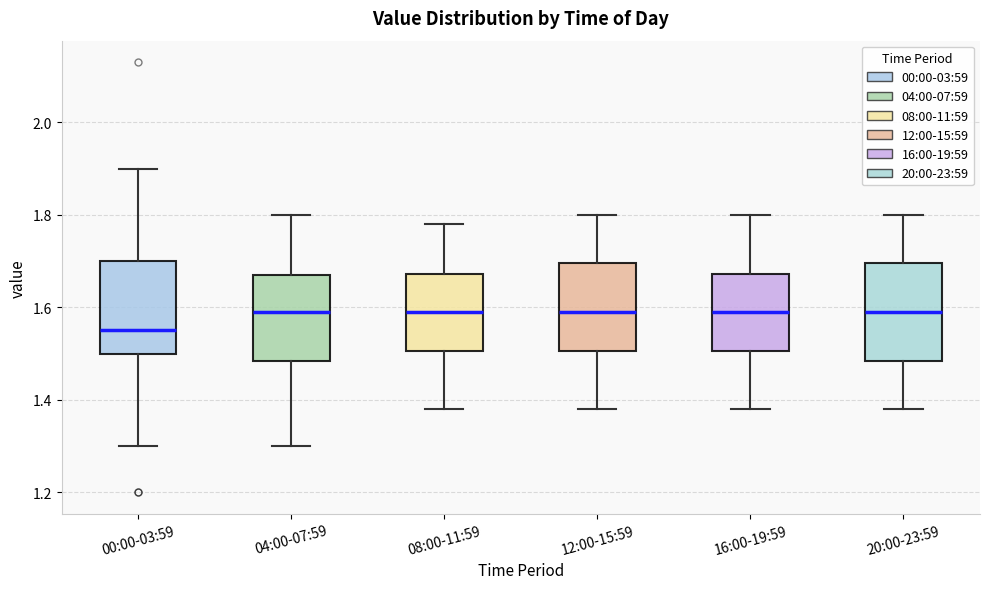

Reading left to right, read every box against the y-axis: the position of its median line, the range the box covers, and the ends of its whiskers. The values are not printed on the chart, so give them approximately, as read against the axis.

00:00-03:59: median 1.56, box 1.50 to 1.70, whiskers 1.30 to 1.90
04:00-07:59: median 1.60, box 1.48 to 1.68, whiskers 1.30 to 1.80
08:00-11:59: median 1.60, box 1.50 to 1.68, whiskers 1.38 to 1.78
12:00-15:59: median 1.60, box 1.50 to 1.70, whiskers 1.38 to 1.80
16:00-19:59: median 1.60, box 1.50 to 1.68, whiskers 1.38 to 1.80
20:00-23:59: median 1.60, box 1.48 to 1.70, whiskers 1.38 to 1.80